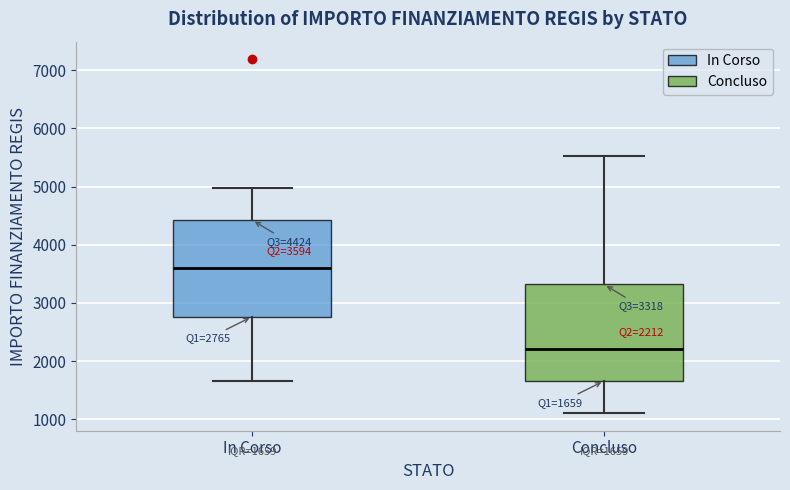

Which box has the lowest median line?

Concluso